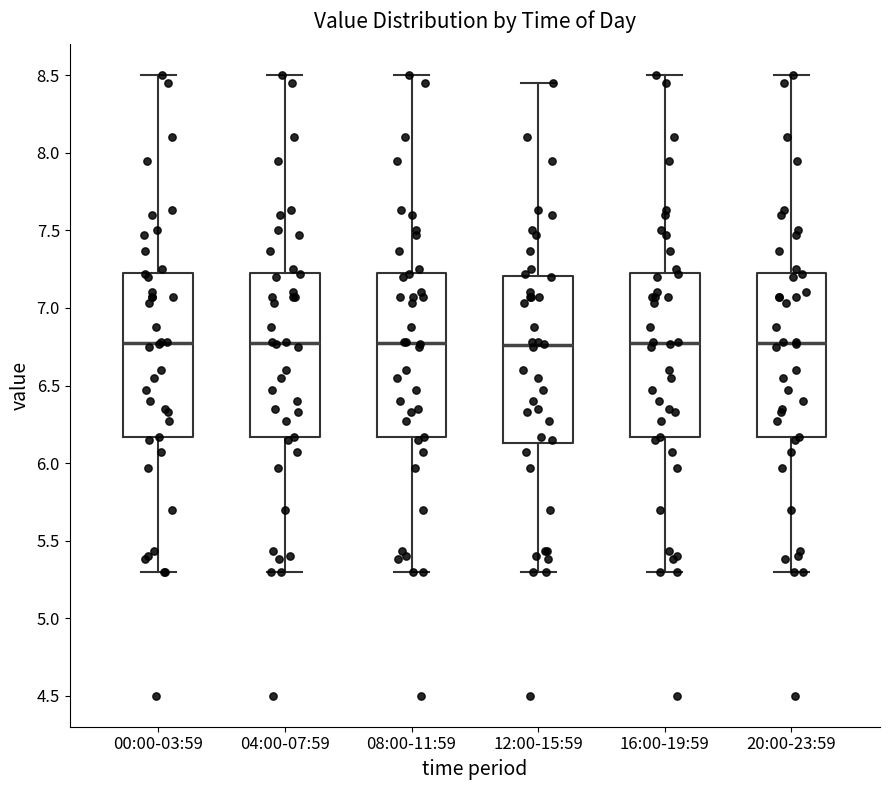

Reading left to right, read every box against the y-axis: the position of its median line, the range the box covers, and the ends of its whiskers. The values are not printed on the chart, so give them approximately, as read against the axis.

00:00-03:59: median 6.80, box 6.15 to 7.25, whiskers 5.30 to 8.50
04:00-07:59: median 6.80, box 6.15 to 7.25, whiskers 5.30 to 8.50
08:00-11:59: median 6.80, box 6.15 to 7.25, whiskers 5.30 to 8.50
12:00-15:59: median 6.75, box 6.15 to 7.20, whiskers 5.30 to 8.45
16:00-19:59: median 6.80, box 6.15 to 7.25, whiskers 5.30 to 8.50
20:00-23:59: median 6.80, box 6.15 to 7.25, whiskers 5.30 to 8.50